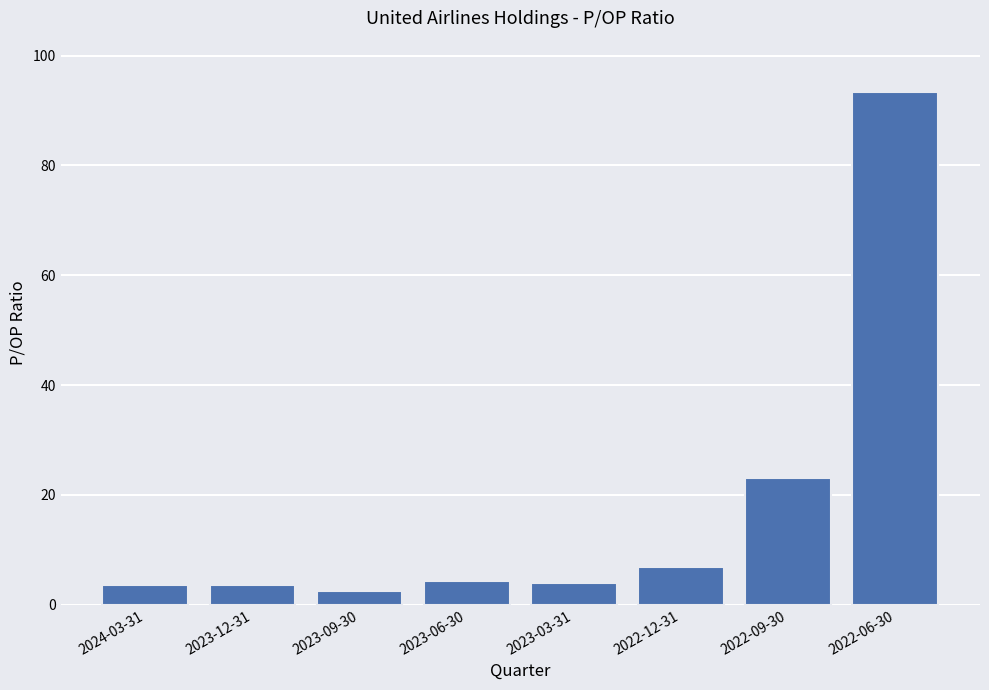

Is it true that the value at 2022-06-30 is 93.4?

True